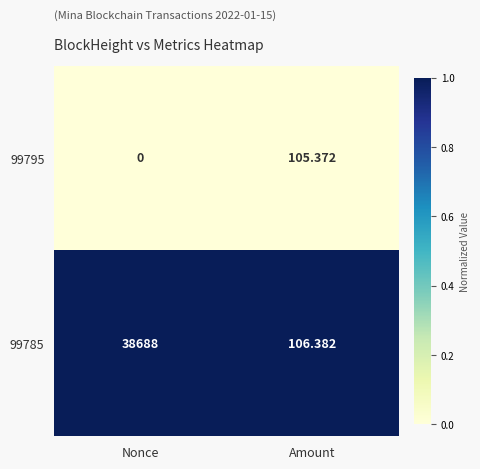

How many categories are shown in the chart?

2